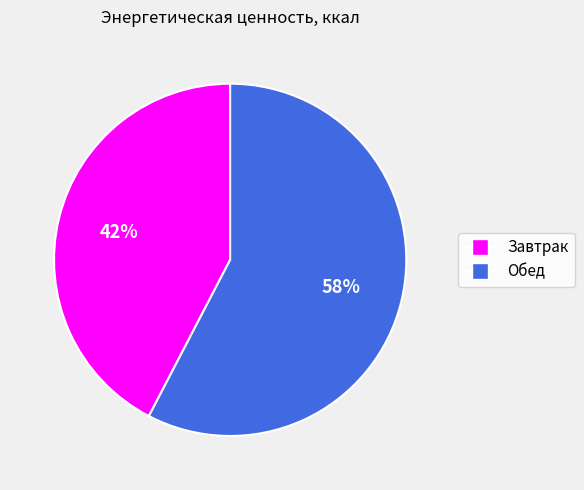

To the nearest percent, what is the average slice percentage?

50%